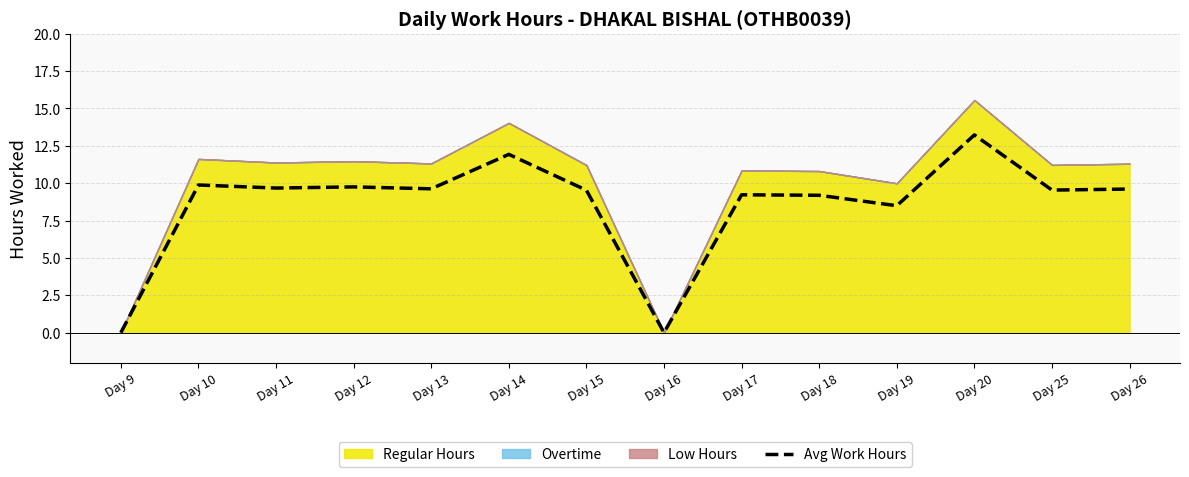

At which label does the data first exceed 9?

Day 10